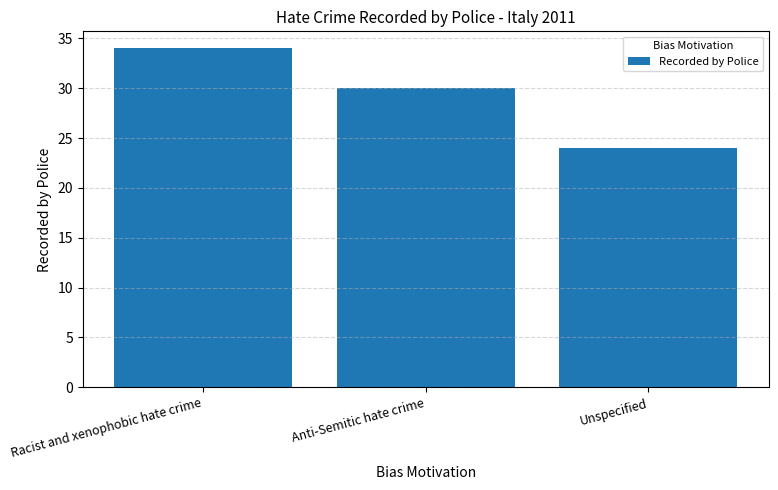

How many bars are there in total?

3